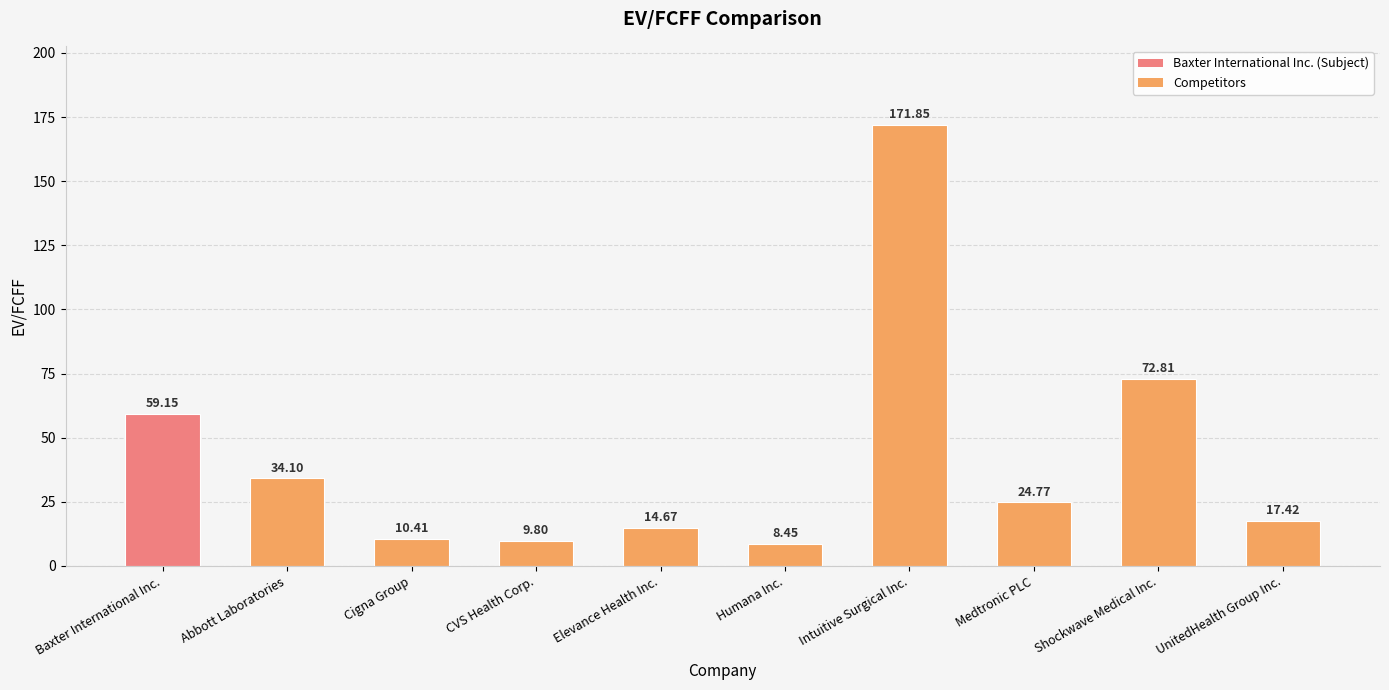

How many data points are above 24?

5